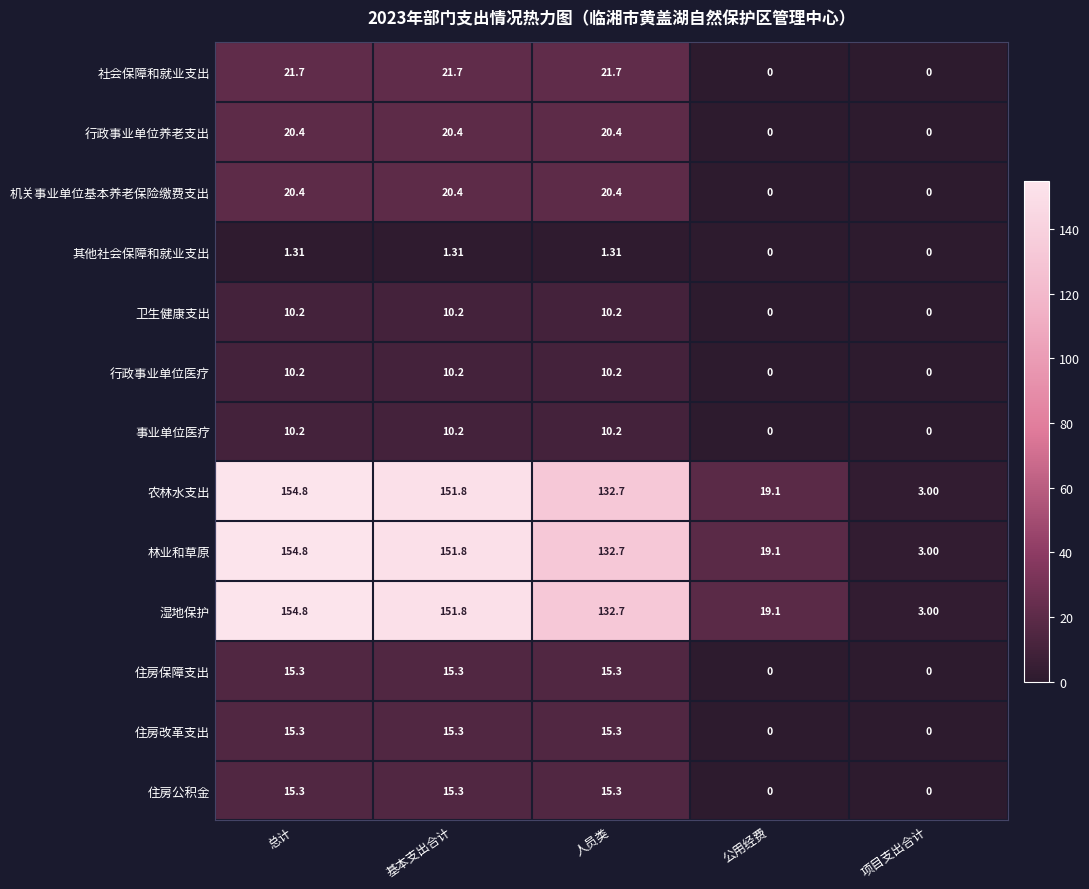

At how many categories does at least one series exceed 11?

4